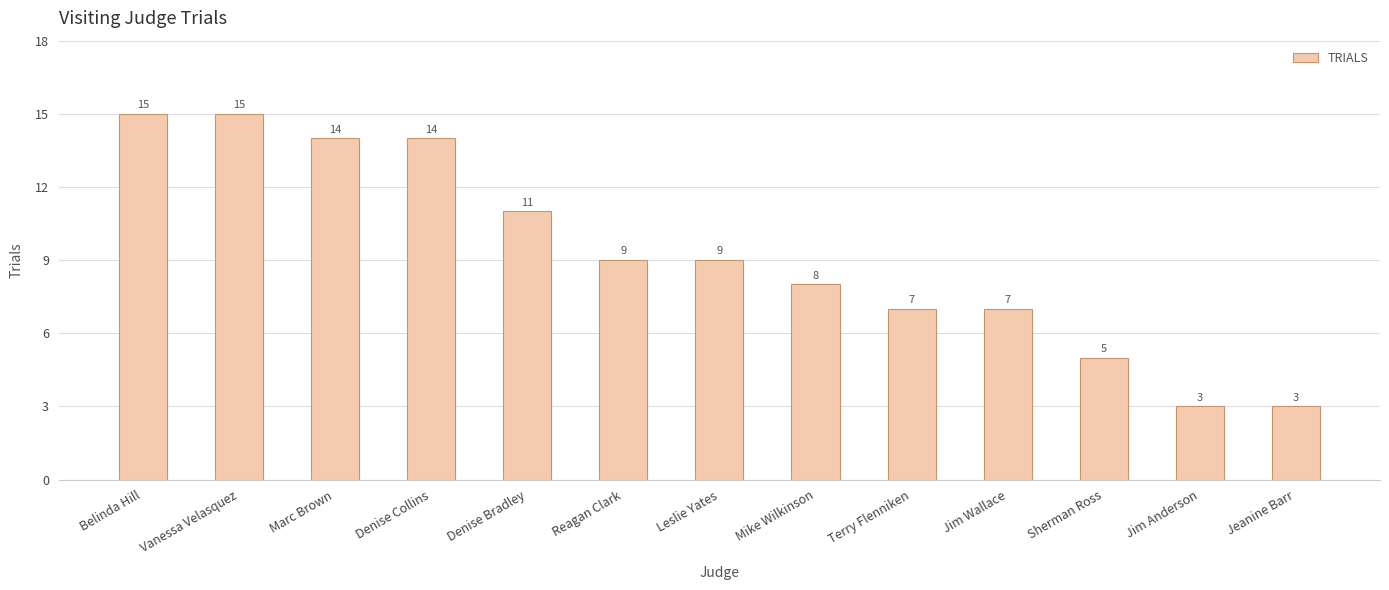

What is the ratio of the value at Reagan Clark to the value at Denise Collins?

0.6